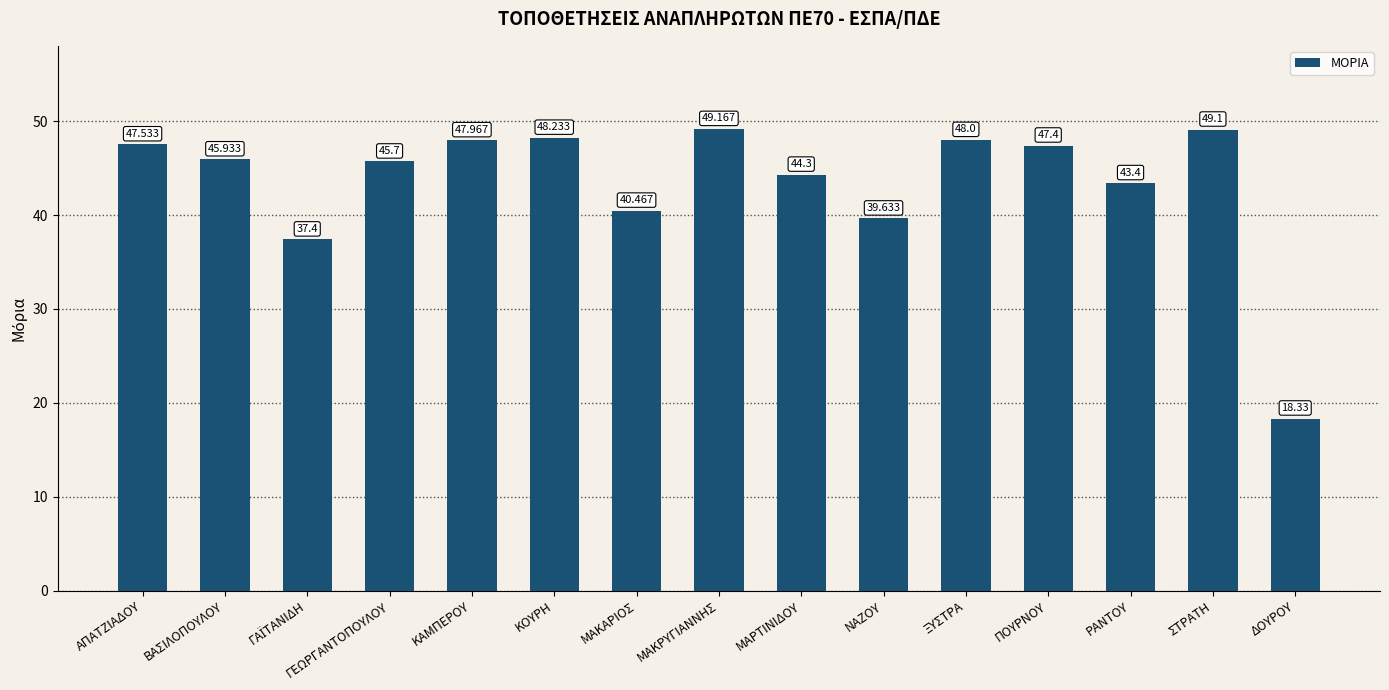

True or false: the data shows 11.9 at ΔΟΥΡΟΥ.

False